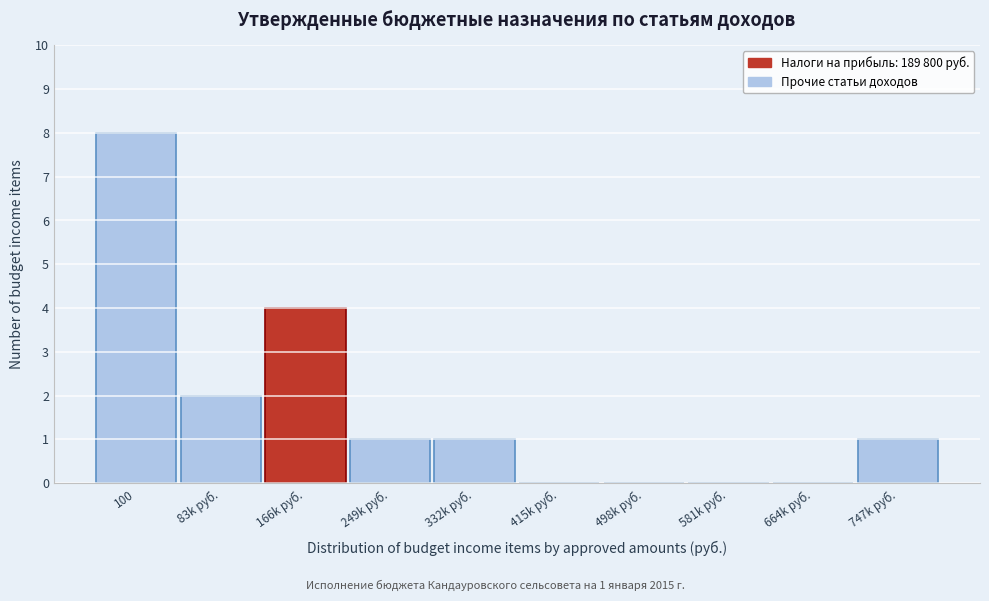

Reading left to right, what are all the values shown in this chart?

100=8	83k руб.=2	166k руб.=4	249k руб.=1	332k руб.=1	415k руб.=0	498k руб.=0	581k руб.=0	664k руб.=0	747k руб.=1